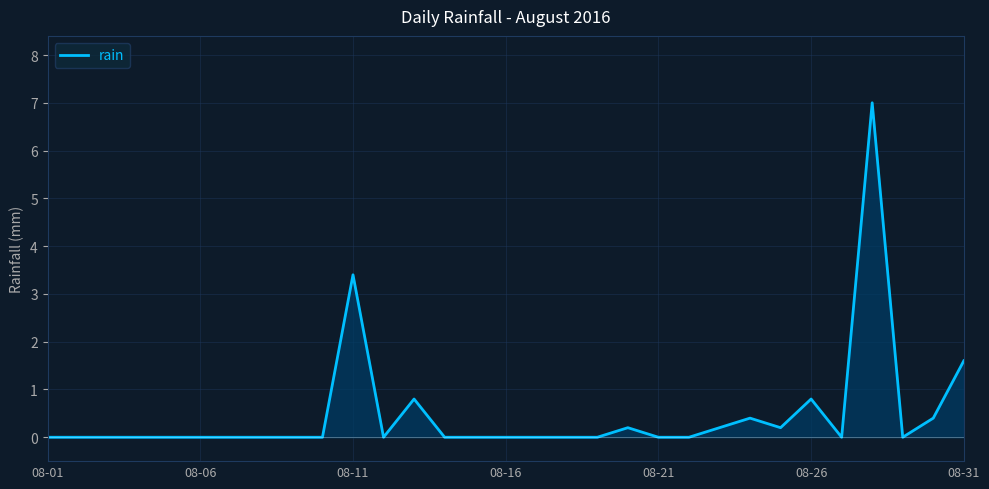

Reading left to right, extract all data points from this chart.

0.0	0.0	0.0	0.0	0.0	0.0	0.0	0.0	0.0	0.0	3.4	0.0	0.8	0.0	0.0	0.0	0.0	0.0	0.0	0.2	0.0	0.0	0.2	0.4	0.2	0.8	0.0	7.0	0.0	0.4	1.6